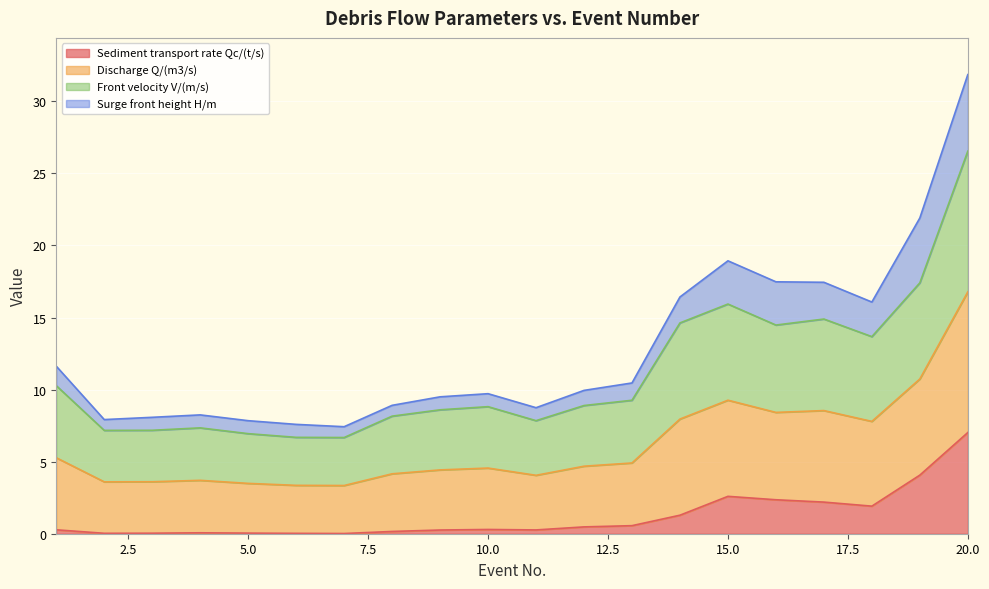

At which label does Front velocity V/(m/s) reach its minimum?

7